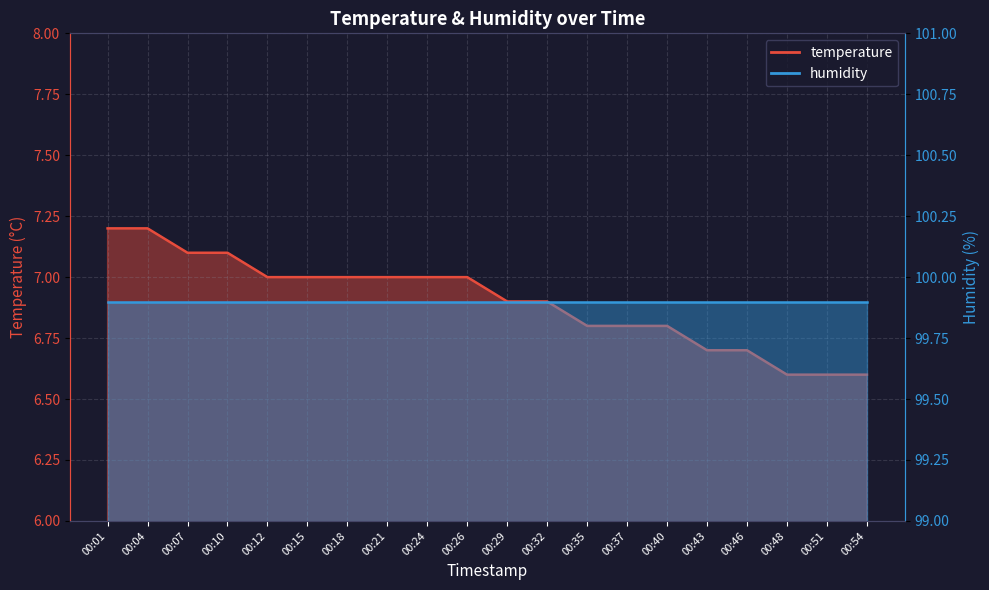

Approximately how many times larger is the value at 00:26 compared to 00:12?

1.0